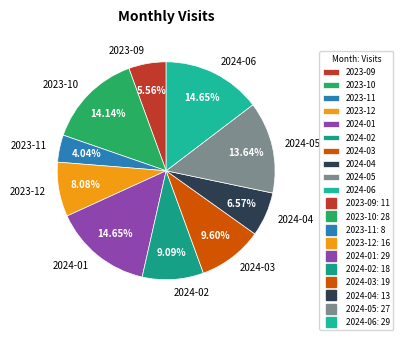

Combined, do 2024-01 and 2023-11 account for over 50%?

No